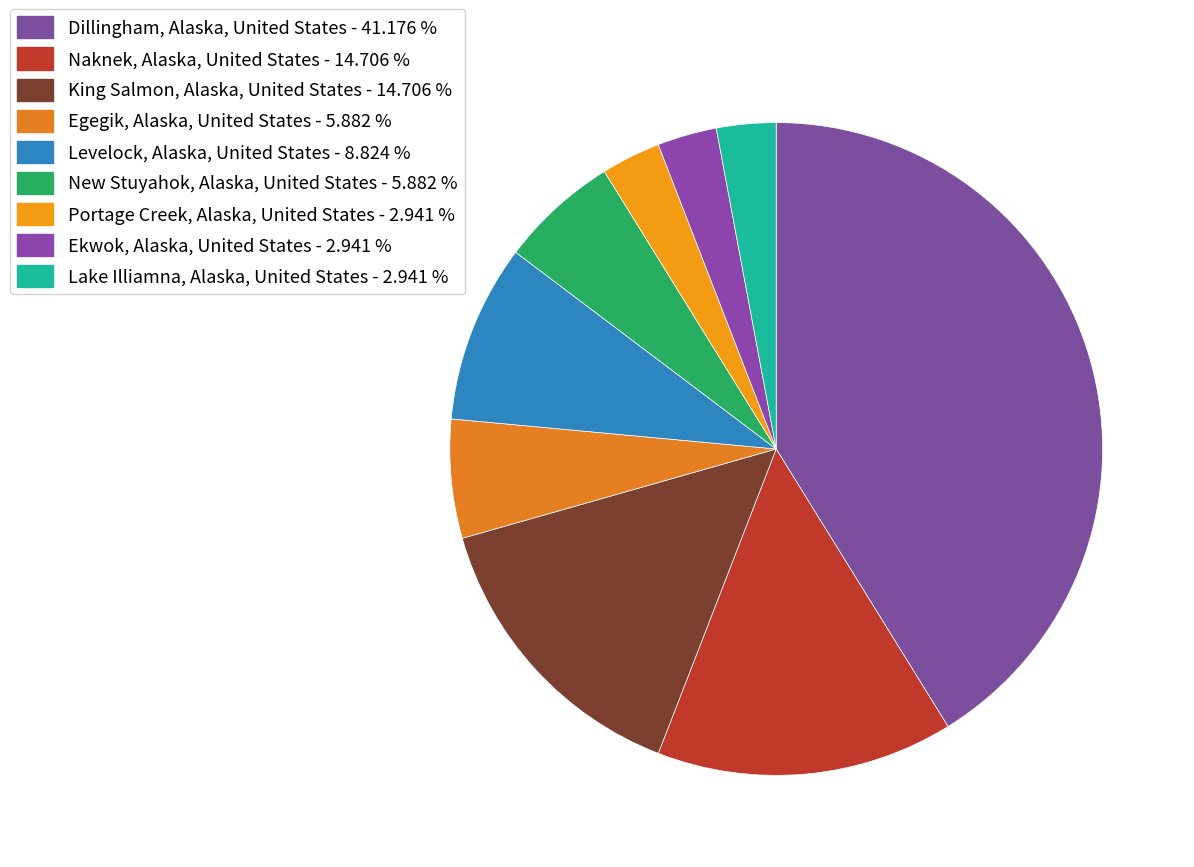

Does King Salmon, Alaska, United States represent more than half of the total?

No